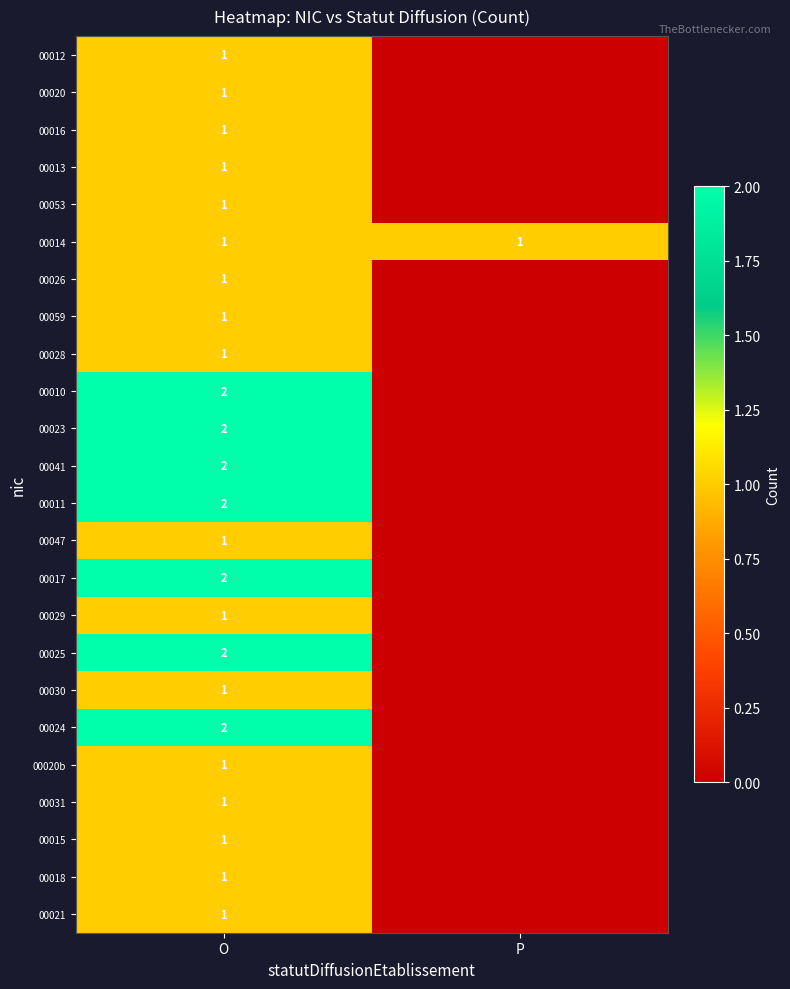

What is the total value across all series at P?

1